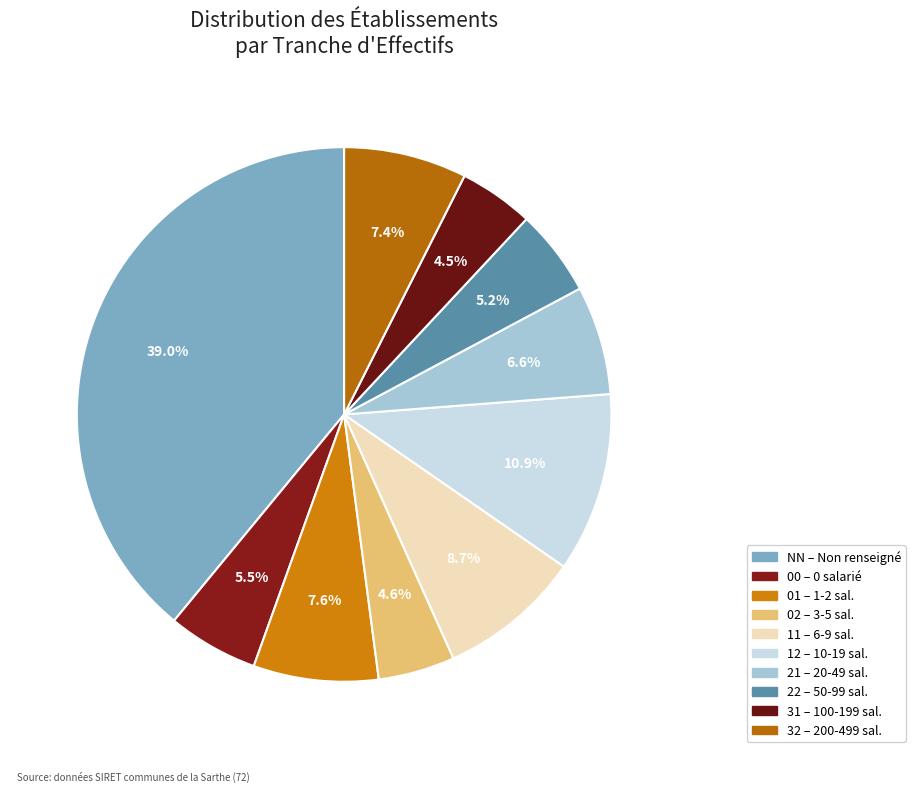

Count the number of slices in the pie.

10